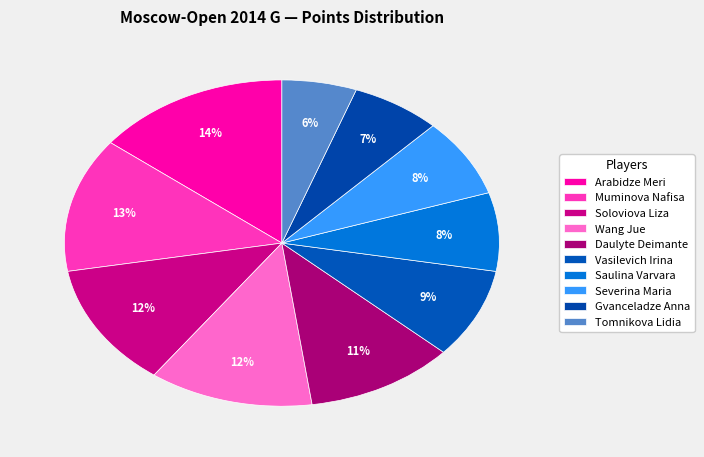

To the nearest percent, what is the difference between the Wang Jue and Saulina Varvara slice percentages?

4%